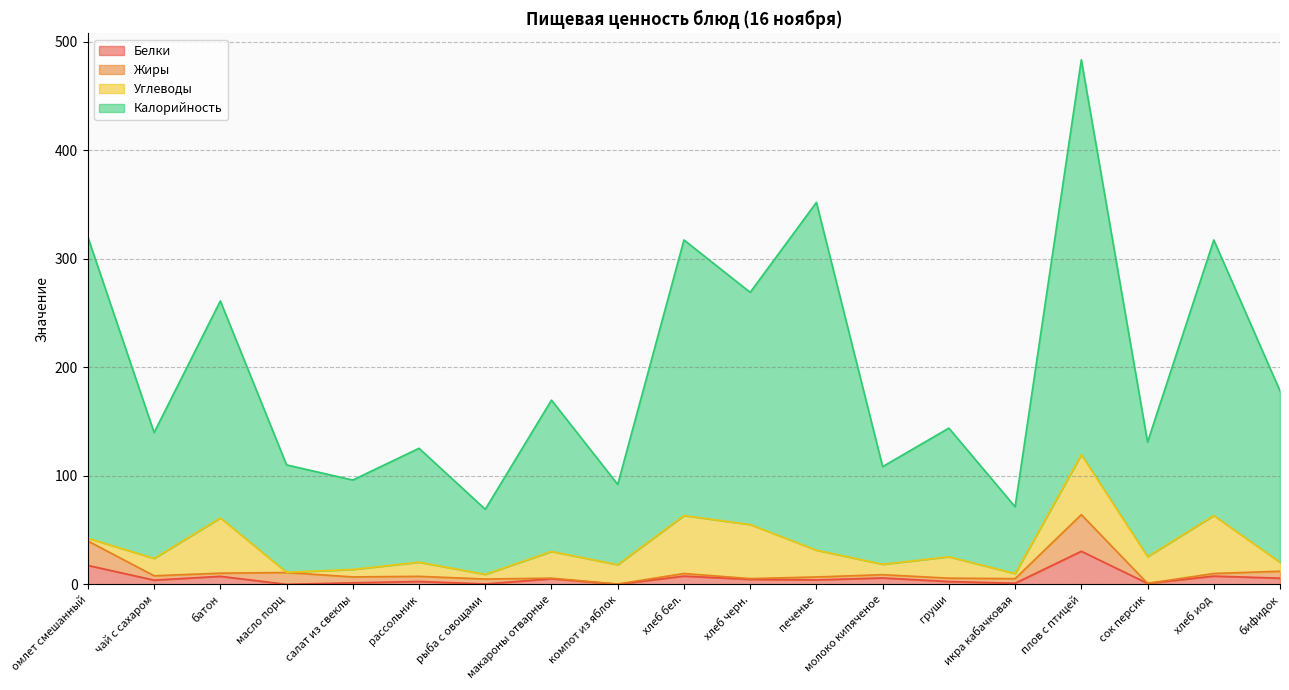

What is the label of the 8th point from the right?

печенье